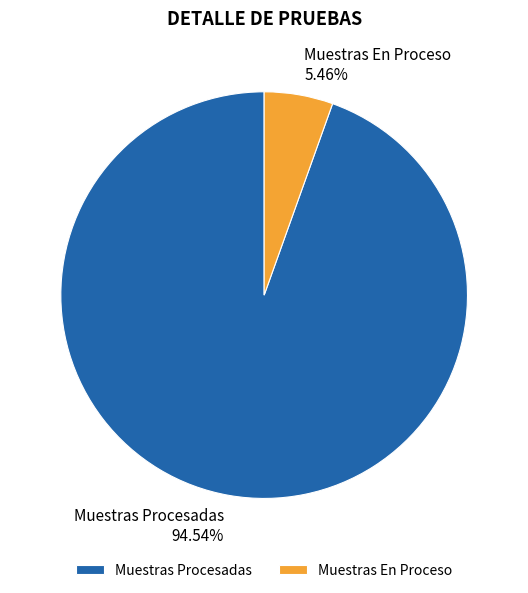

Approximately how many times larger is the value at Muestras Procesadas compared to Muestras En Proceso?

17.3